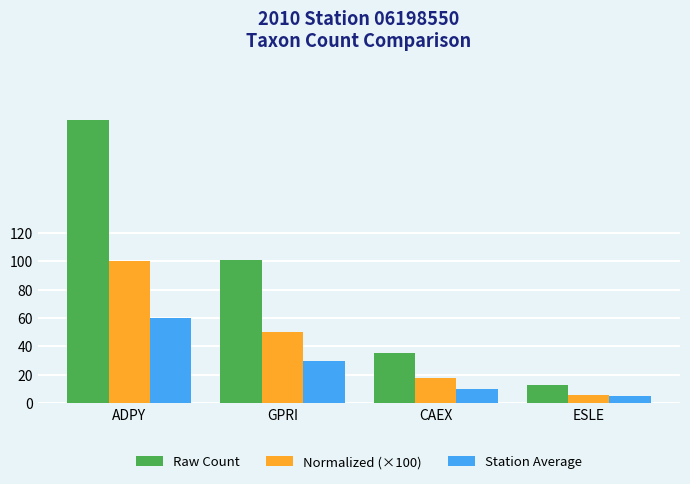

What is the label of the 3rd bar from the right?

GPRI